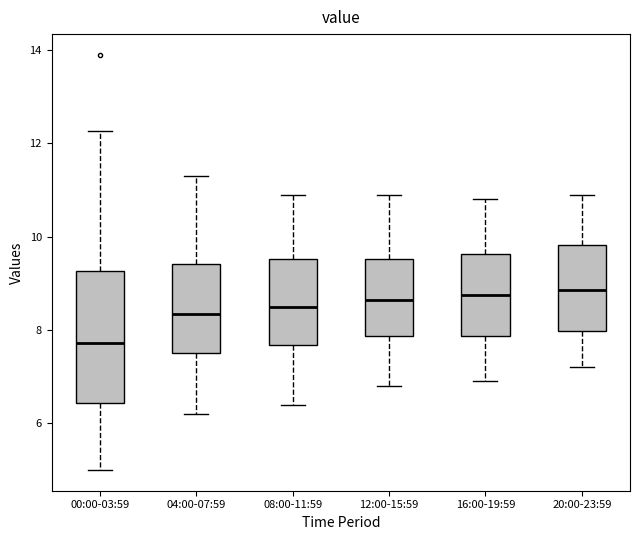

Reading left to right, read every box against the y-axis: the position of its median line, the range the box covers, and the ends of its whiskers. The values are not printed on the chart, so give them approximately, as read against the axis.

00:00-03:59: median 7.8, box 6.4 to 9.2, whiskers 5.0 to 12.2
04:00-07:59: median 8.4, box 7.6 to 9.4, whiskers 6.2 to 11.4
08:00-11:59: median 8.6, box 7.6 to 9.6, whiskers 6.4 to 11.0
12:00-15:59: median 8.6, box 7.8 to 9.6, whiskers 6.8 to 11.0
16:00-19:59: median 8.8, box 7.8 to 9.6, whiskers 7.0 to 10.8
20:00-23:59: median 8.8, box 8.0 to 9.8, whiskers 7.2 to 11.0